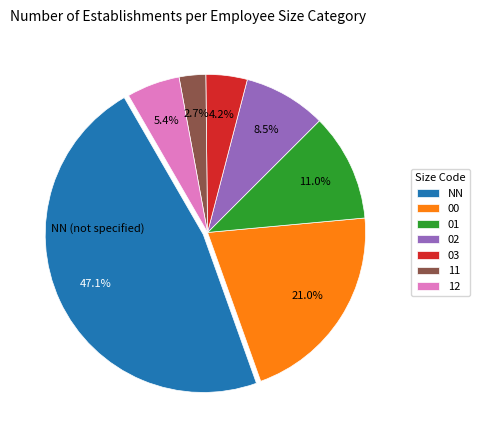

Is there a majority slice in this chart?

No